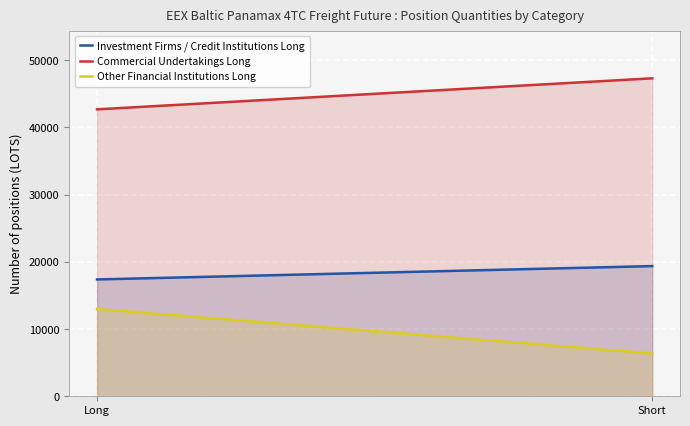

Between Long and Short, which series saw the biggest shift?

Other Financial Institutions Long